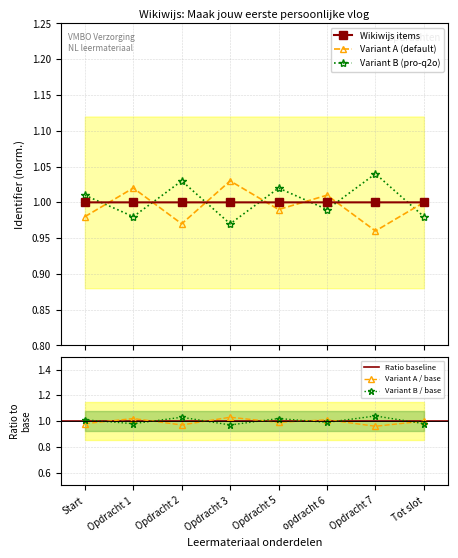

Which label corresponds to the smallest value in the chart?

Start